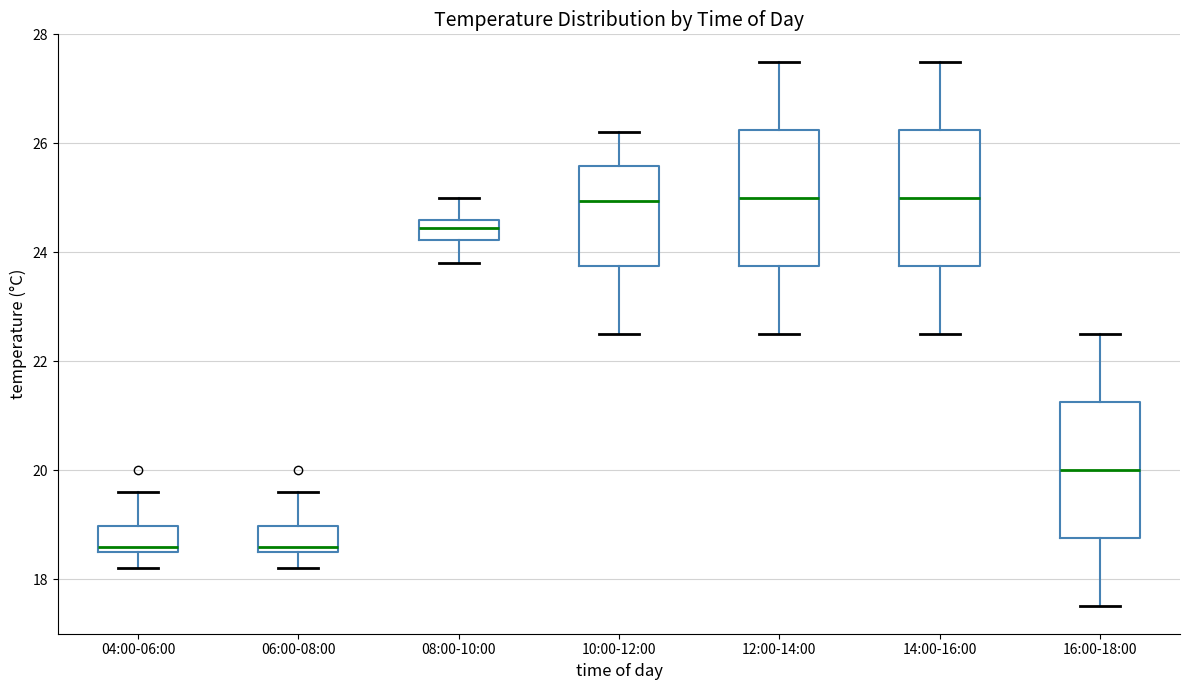

Reading left to right, transcribe this box plot: for each box, give where its median line is, the range the box spans, and where its two whiskers end, as read against the y-axis. The values are not printed on the chart, so give them approximately, as read against the axis.

04:00-06:00: median 18.6 (just above the box's lower edge), box 18.6 to 19.0, whiskers 18.2 to 19.6
06:00-08:00: median 18.6 (just above the box's lower edge), box 18.6 to 19.0, whiskers 18.2 to 19.6
08:00-10:00: median 24.4, box 24.2 to 24.6, whiskers 23.8 to 25.0
10:00-12:00: median 25.0, box 23.8 to 25.6, whiskers 22.6 to 26.2
12:00-14:00: median 25.0, box 23.8 to 26.2, whiskers 22.6 to 27.6
14:00-16:00: median 25.0, box 23.8 to 26.2, whiskers 22.6 to 27.6
16:00-18:00: median 20.0, box 18.8 to 21.2, whiskers 17.6 to 22.6